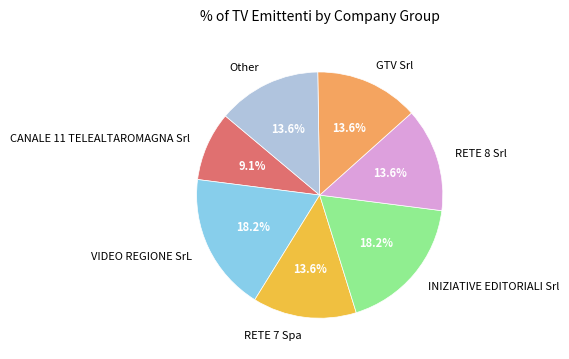

What is the smallest slice in the pie chart?

CANALE 11 TELEALTAROMAGNA Srl